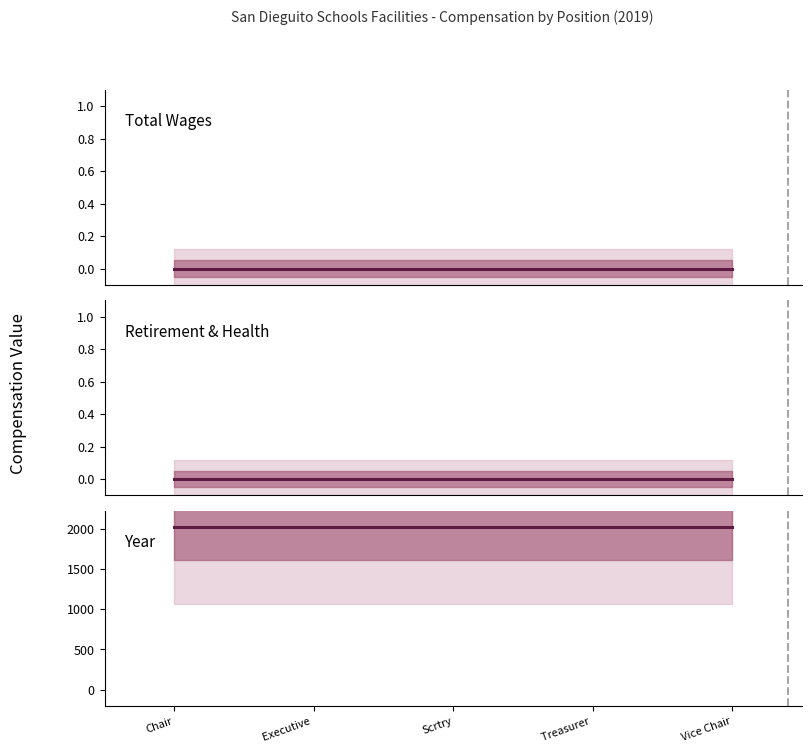

True or false: Retirement & Health and Total Wages cross at least once.

False